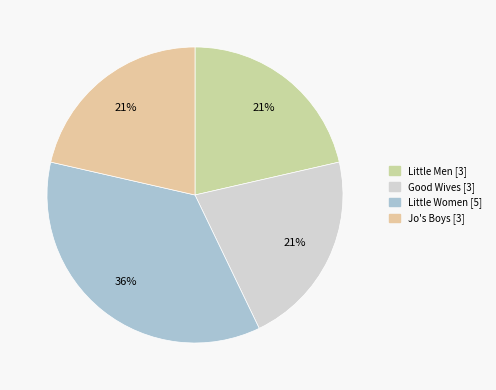

Count the number of slices in the pie.

4